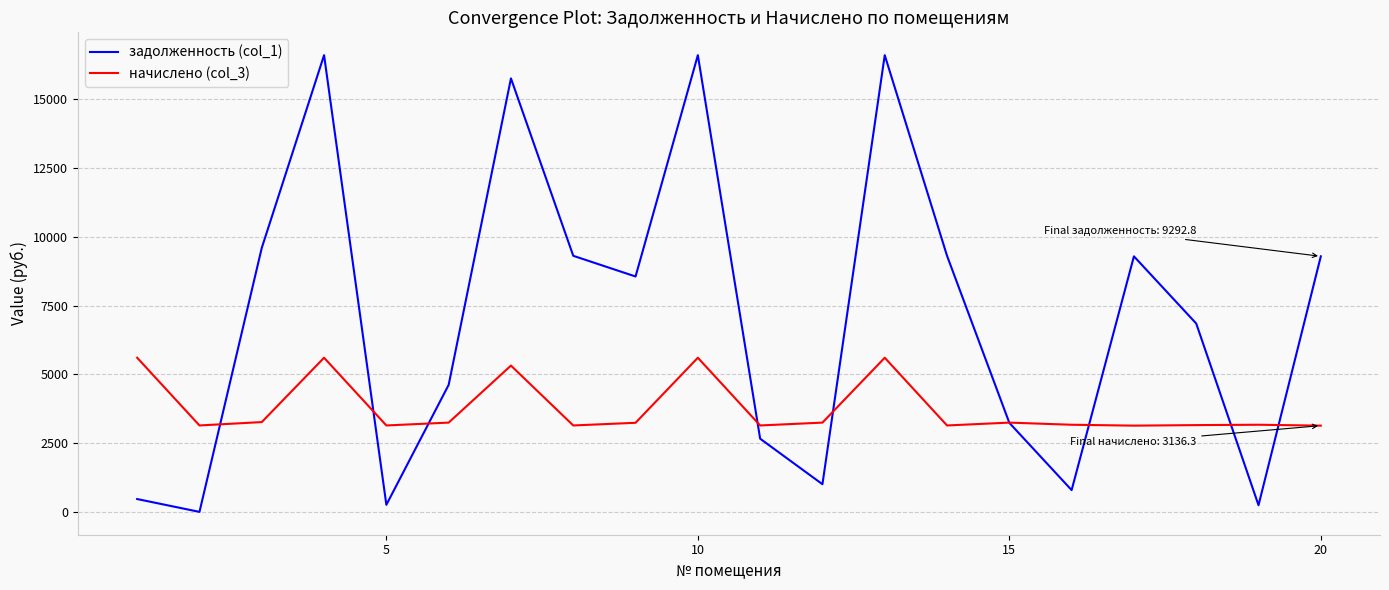

How many intersections are there between начислено (col_3) and задолженность (col_1)?

9